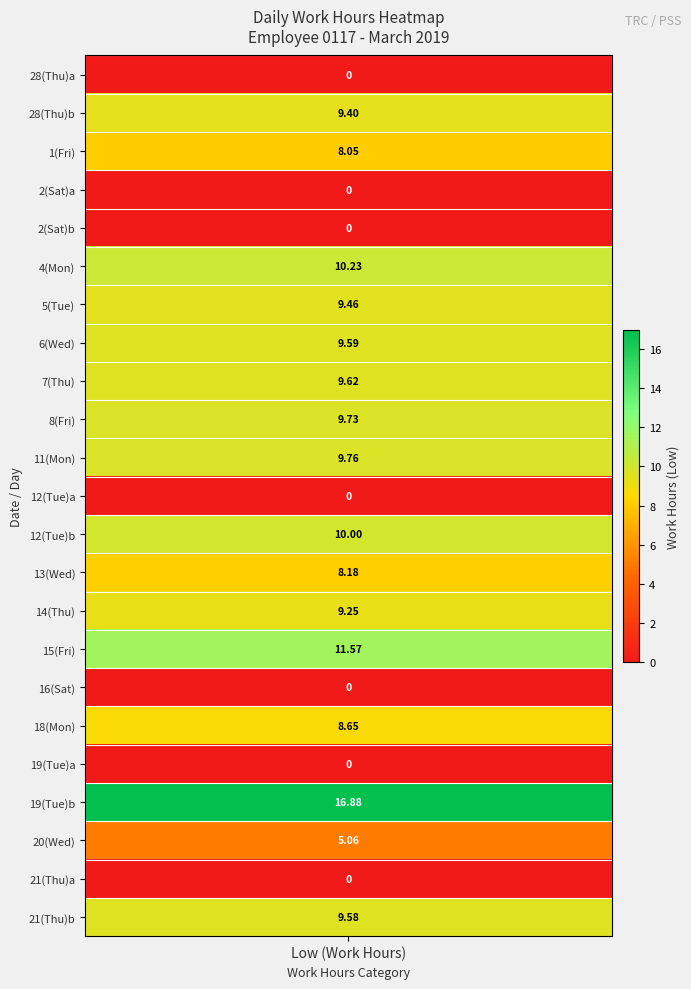

Reading left to right, list all the values displayed in this chart.

0.0	9.4	8.1	0.0	0.0	10.2	9.5	9.6	9.6	9.7	9.8	0.0	10.0	8.2	9.2	11.6	0.0	8.7	0.0	16.9	5.1	0.0	9.6